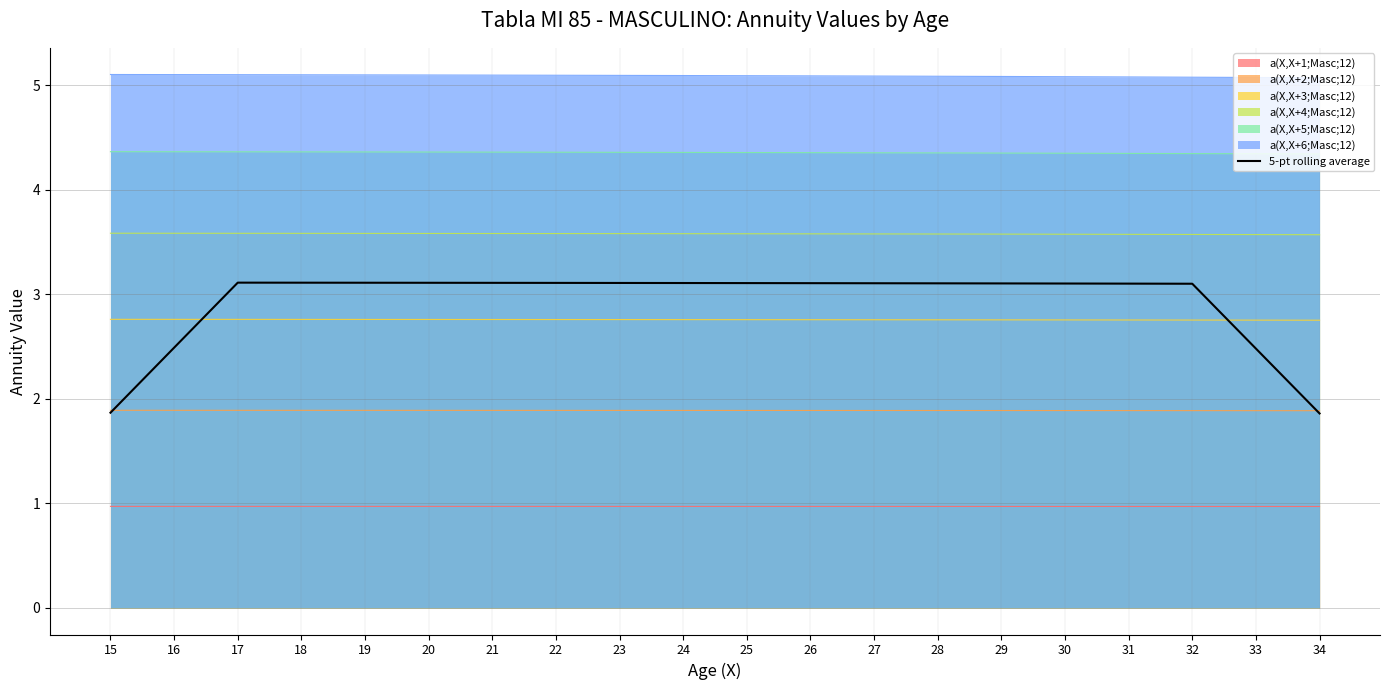

The value at 32 is 3.1. True or false?

True